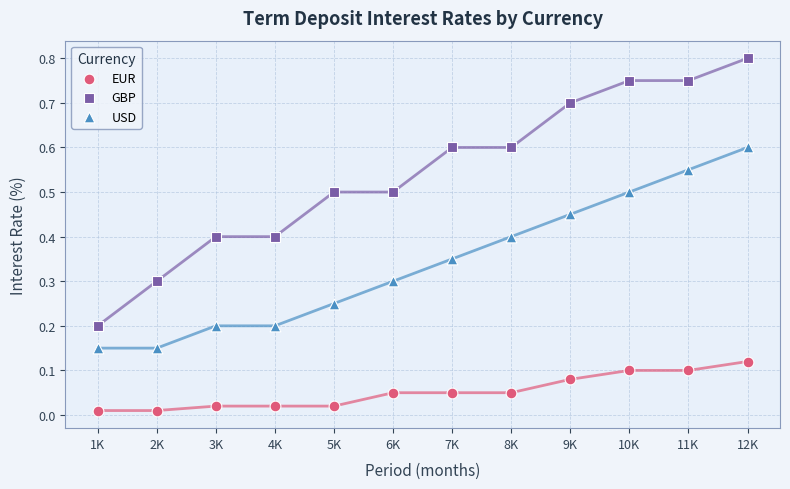

Which series reaches the minimum Y coordinate?

EUR